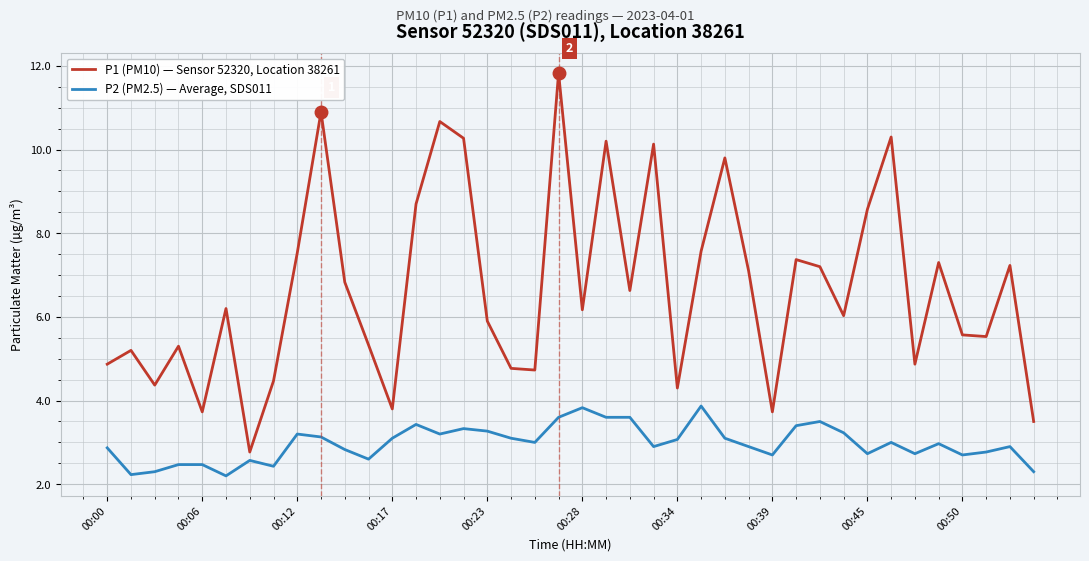

List the series in order of their overall mean, lowest first.

P2 (PM2.5) — Average, SDS011, P1 (PM10) — Sensor 52320, Location 38261